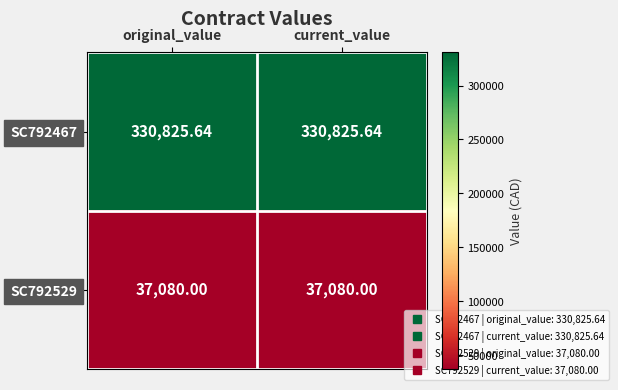

List the series in order of their peak value, highest first.

SC792467, SC792529